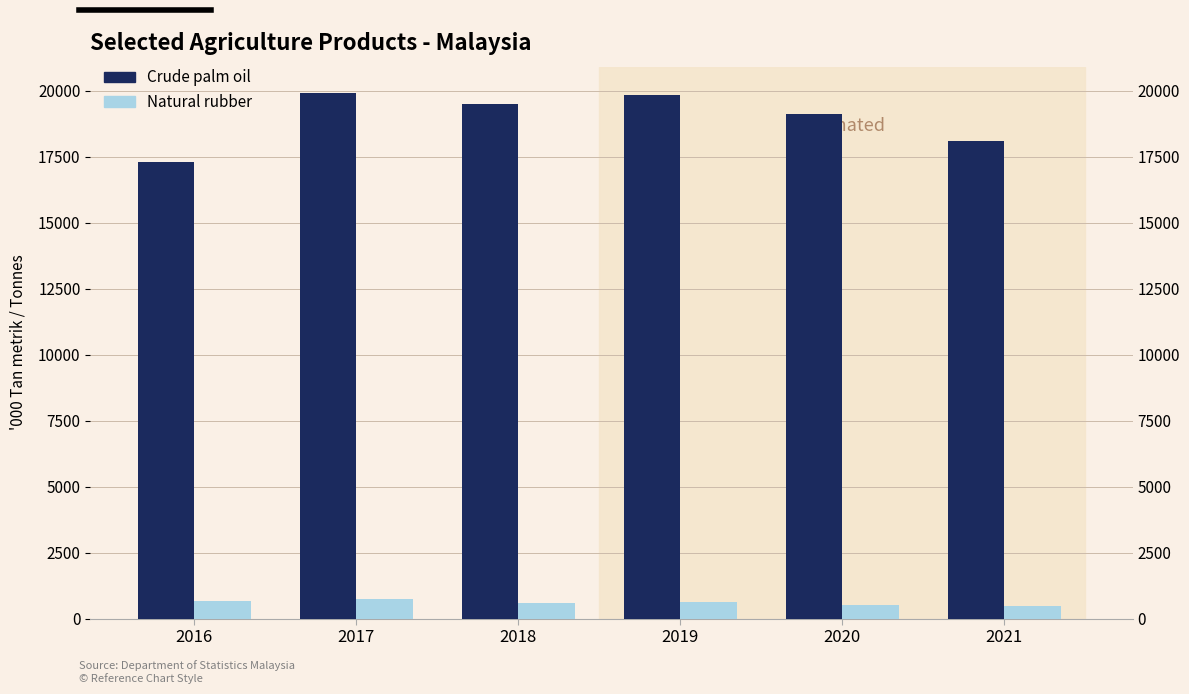

Which category has the highest value in the Crude palm oil series?

2017